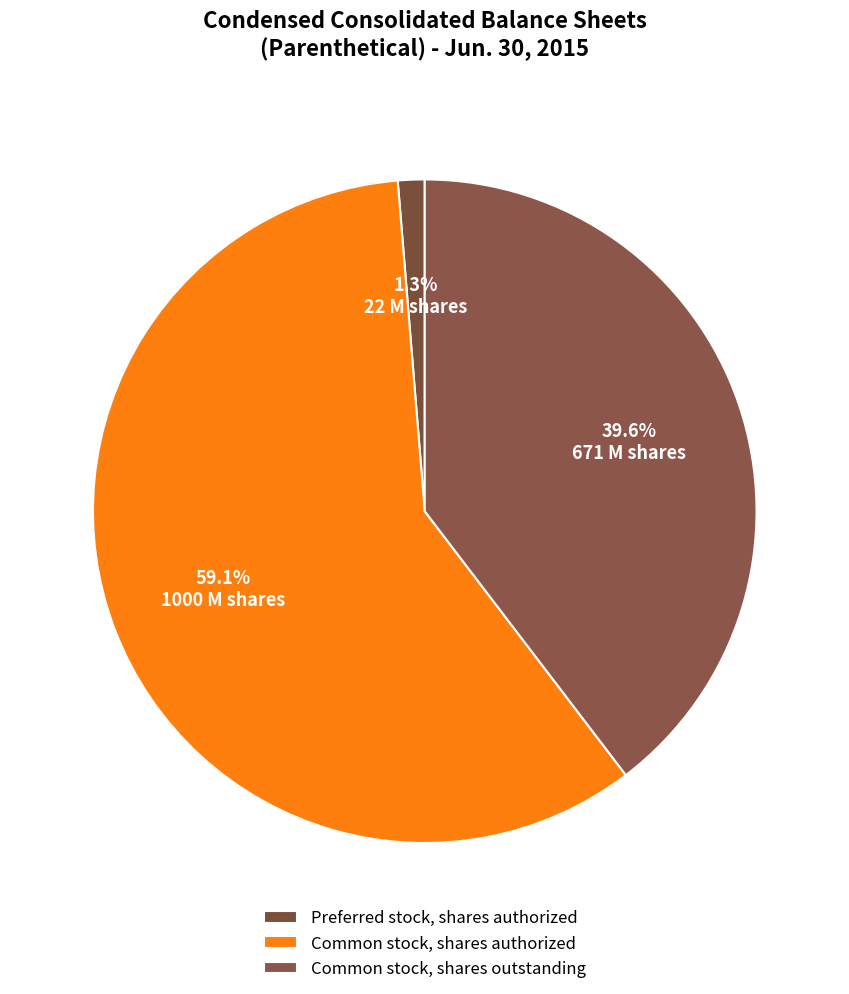

How many slices are in this pie chart?

3